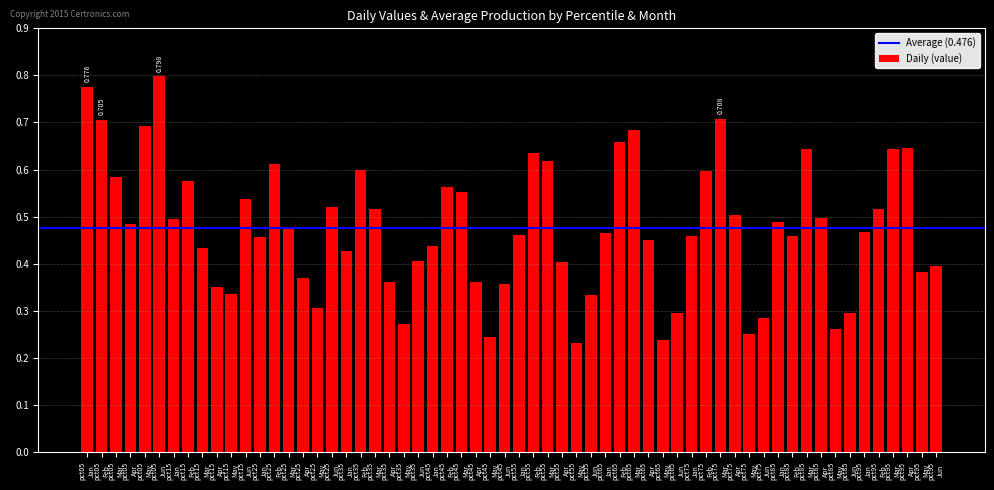

Reading left to right, extract all data points from this chart.

Jan: pct05=0.8	pct15=0.5	pct25=0.5	pct35=0.4	pct45=0.4	pct55=0.5	pct65=0.5	pct75=0.5	pct85=0.5	pct95=0.5
Feb: pct05=0.7	pct15=0.6	pct25=0.6	pct35=0.6	pct45=0.6	pct55=0.6	pct65=0.7	pct75=0.6	pct85=0.5	pct95=0.5
Mar: pct05=0.6	pct15=0.4	pct25=0.5	pct35=0.5	pct45=0.6	pct55=0.6	pct65=0.7	pct75=0.7	pct85=0.6	pct95=0.6
Apr: pct05=0.5	pct15=0.4	pct25=0.4	pct35=0.4	pct45=0.4	pct55=0.4	pct65=0.5	pct75=0.5	pct85=0.5	pct95=0.6
May: pct05=0.7	pct15=0.3	pct25=0.3	pct35=0.3	pct45=0.2	pct55=0.2	pct65=0.2	pct75=0.3	pct85=0.3	pct95=0.4
Jun: pct05=0.8	pct15=0.5	pct25=0.5	pct35=0.4	pct45=0.4	pct55=0.3	pct65=0.3	pct75=0.3	pct85=0.3	pct95=0.4